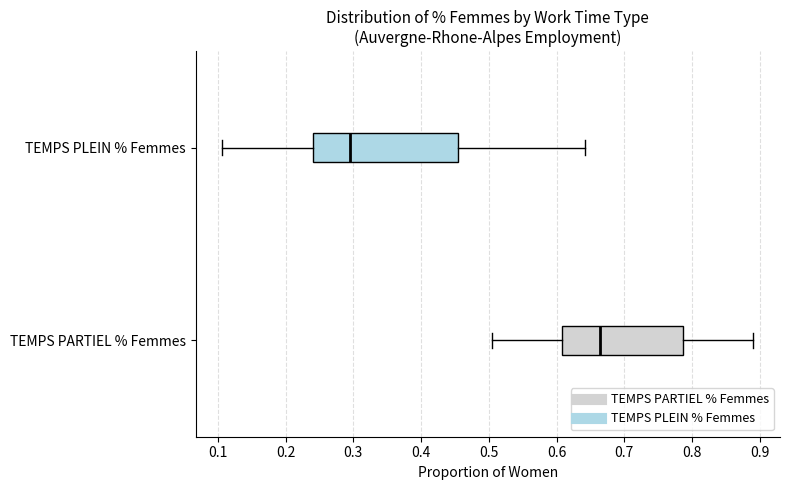

Comparing the boxes themselves (not the whiskers), which one is the widest?

TEMPS PLEIN % Femmes